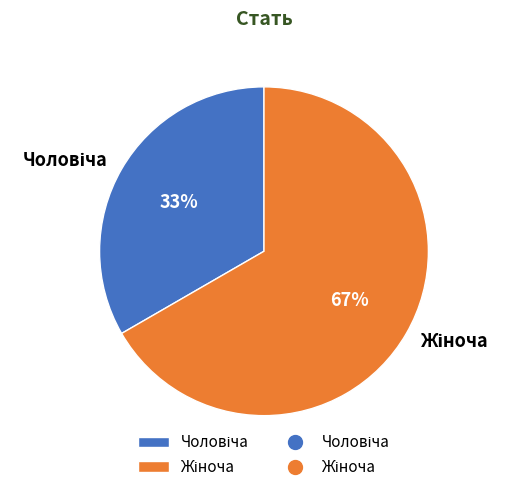

To the nearest percent, what is the average slice percentage?

50%